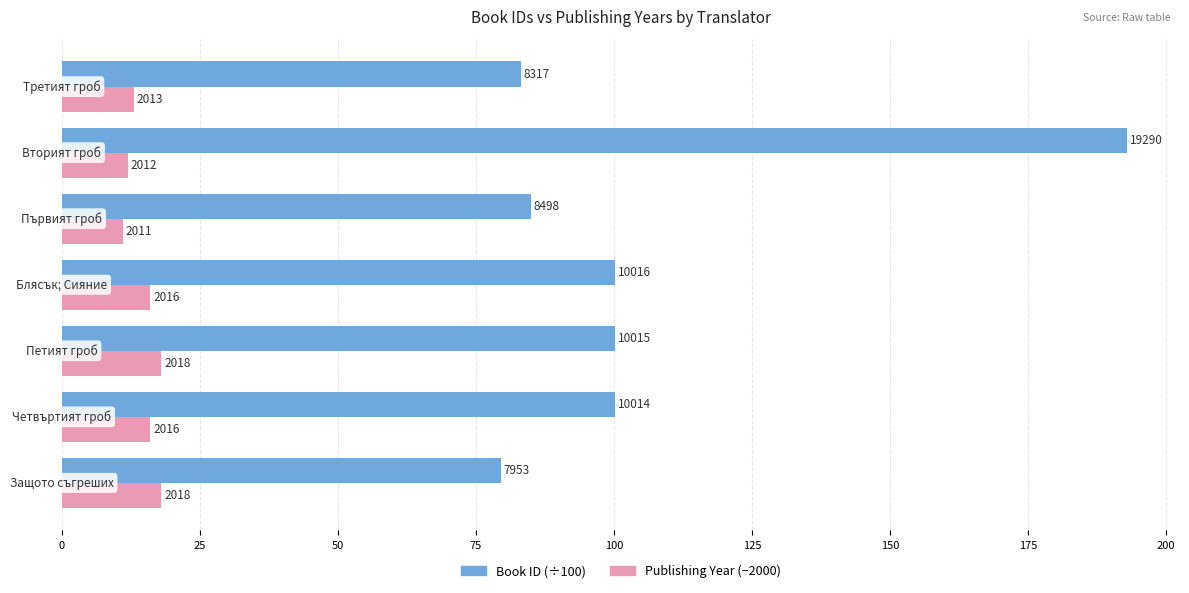

What is the value of the Book ID (÷100) bar at the 1st from the left?

79.5